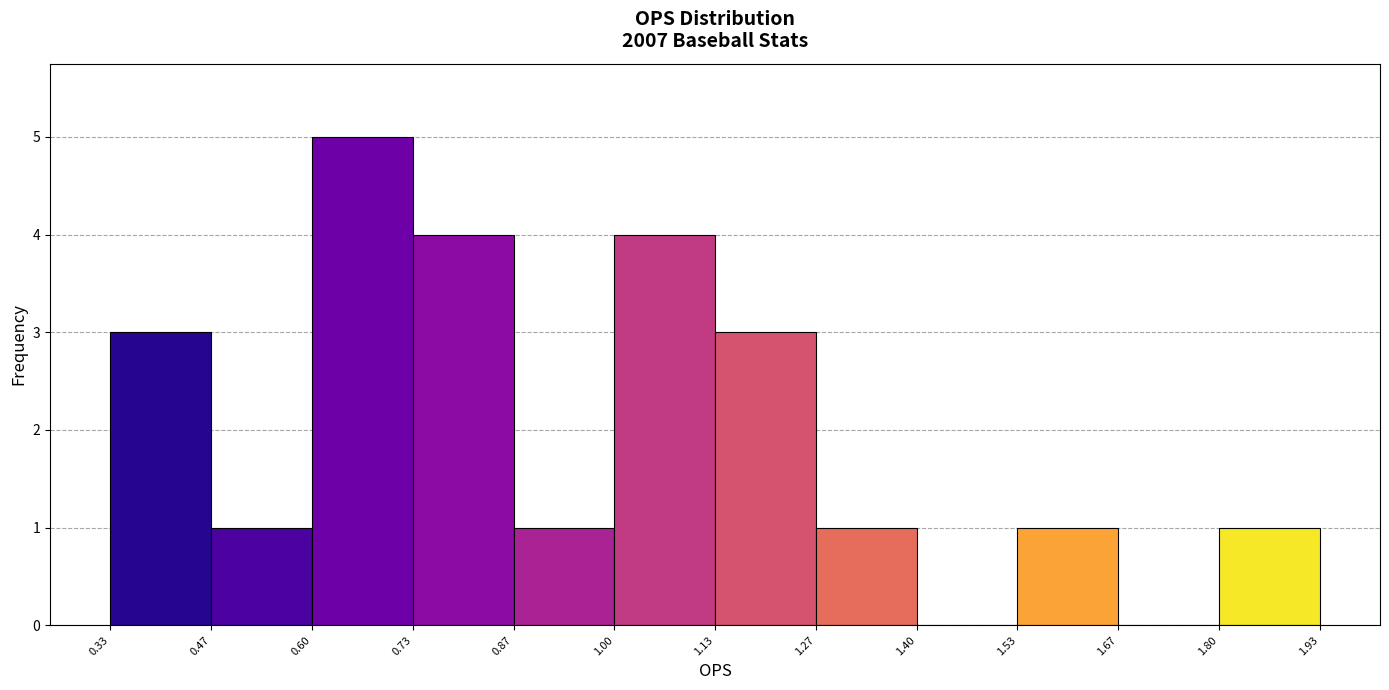

How tall is the bar that spans 0.47 to 0.60 on the x-axis? The values are not printed on the chart, so give them approximately, as read against the axis.

1